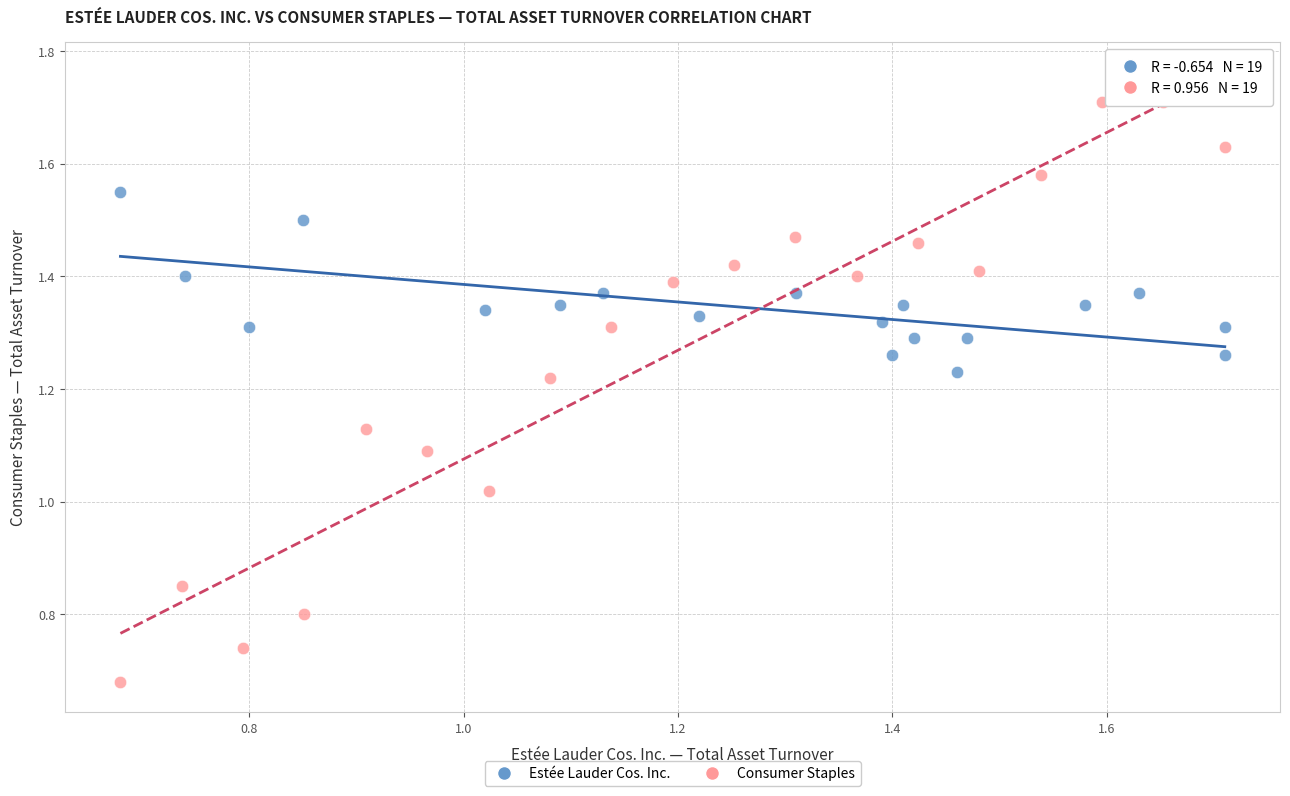

Which series has the widest spread of Y values?

Consumer Staples